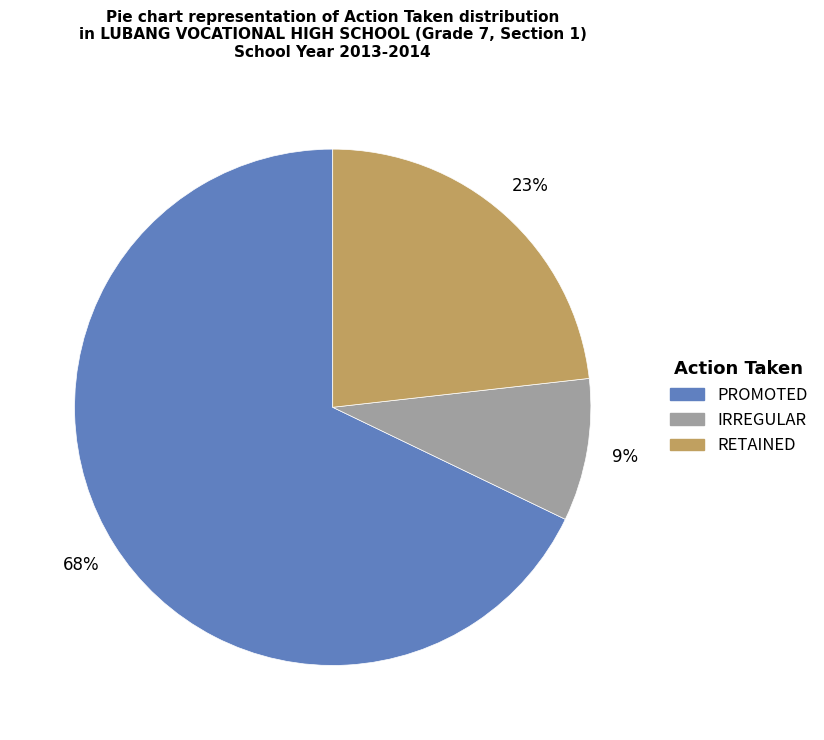

Does IRREGULAR account for over 50% of the chart?

No